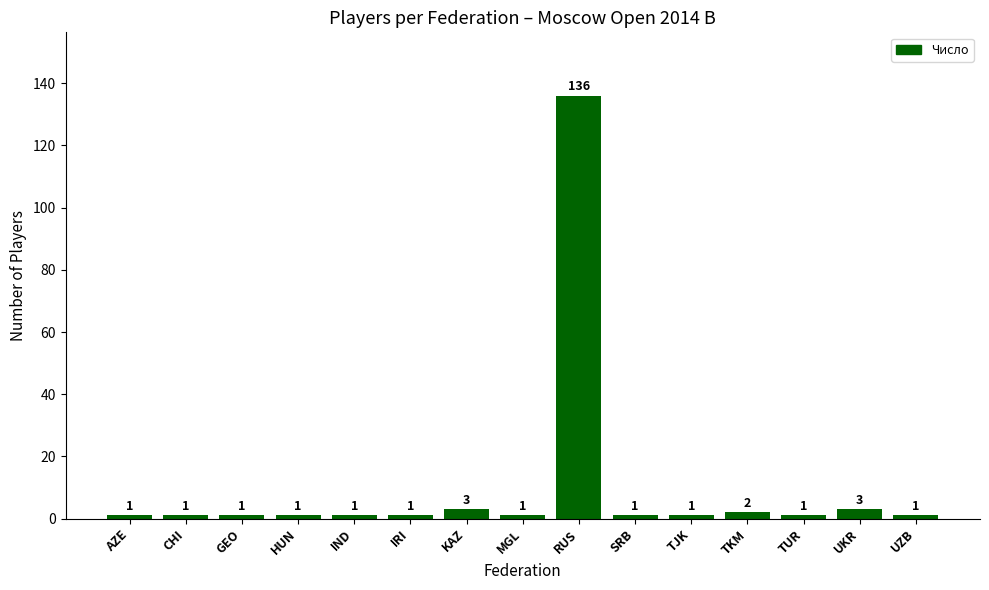

Read the value at KAZ.

3